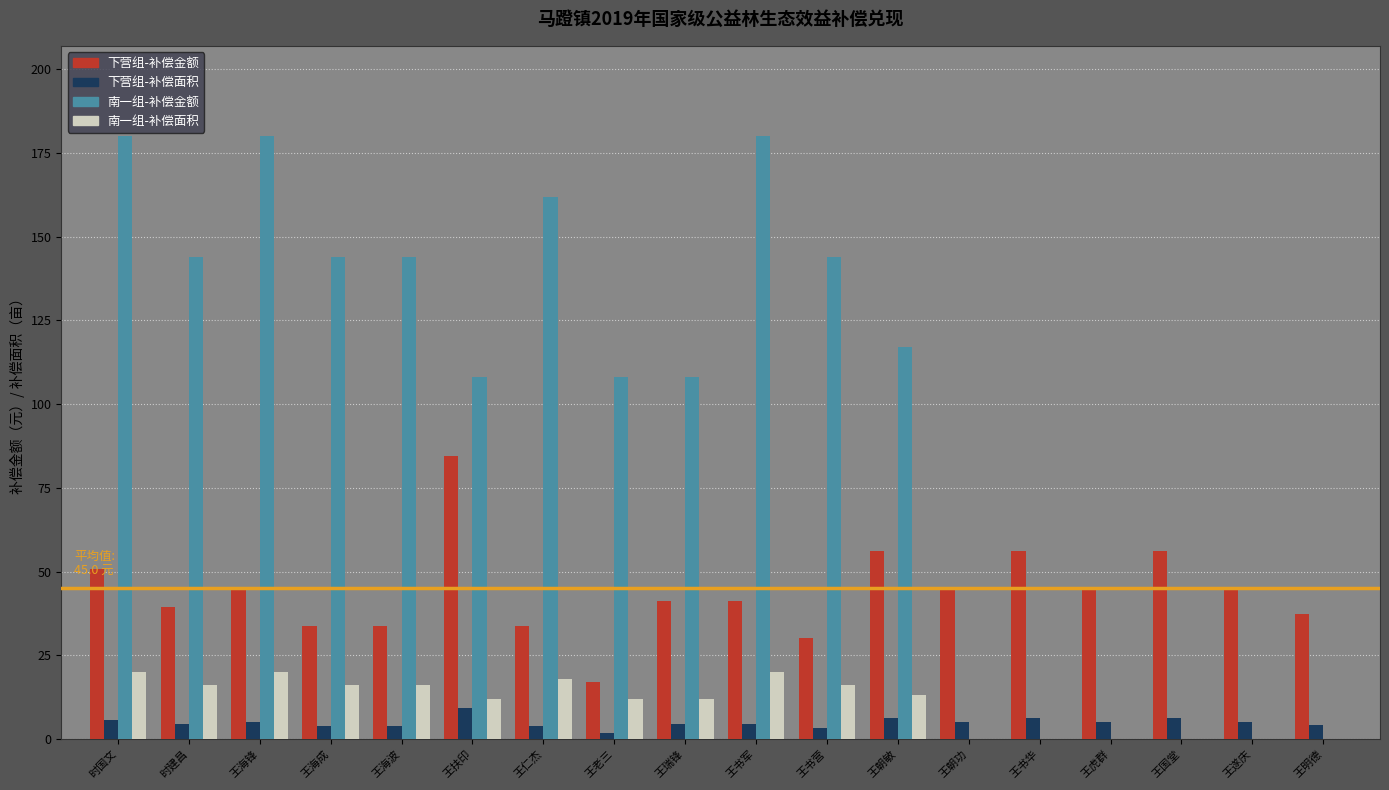

What is the total value across all series at 时国文?

256.3